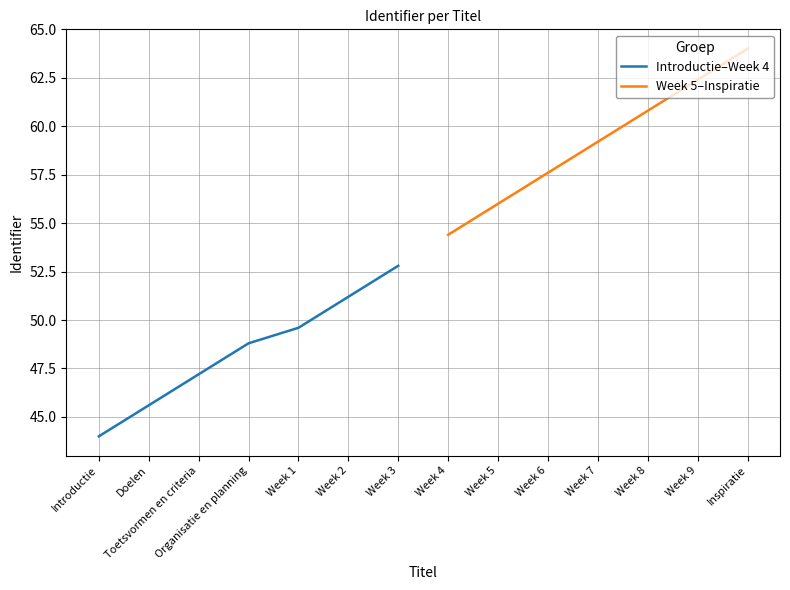

How many lines are shown in the chart?

2